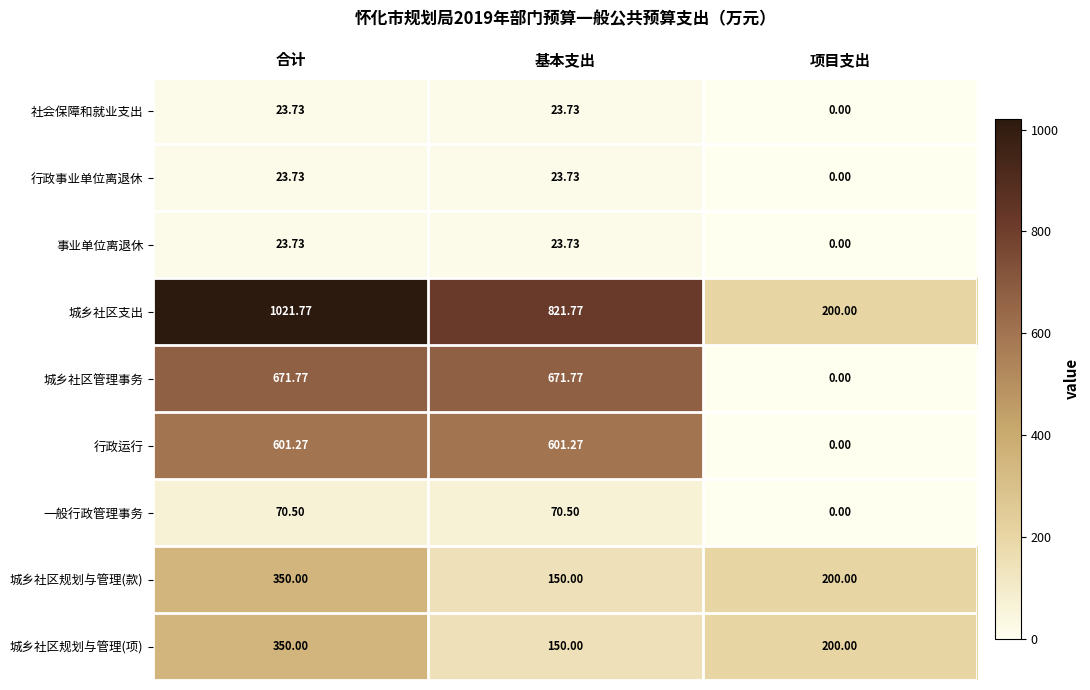

What is the total value across all series at 基本支出?

2536.5